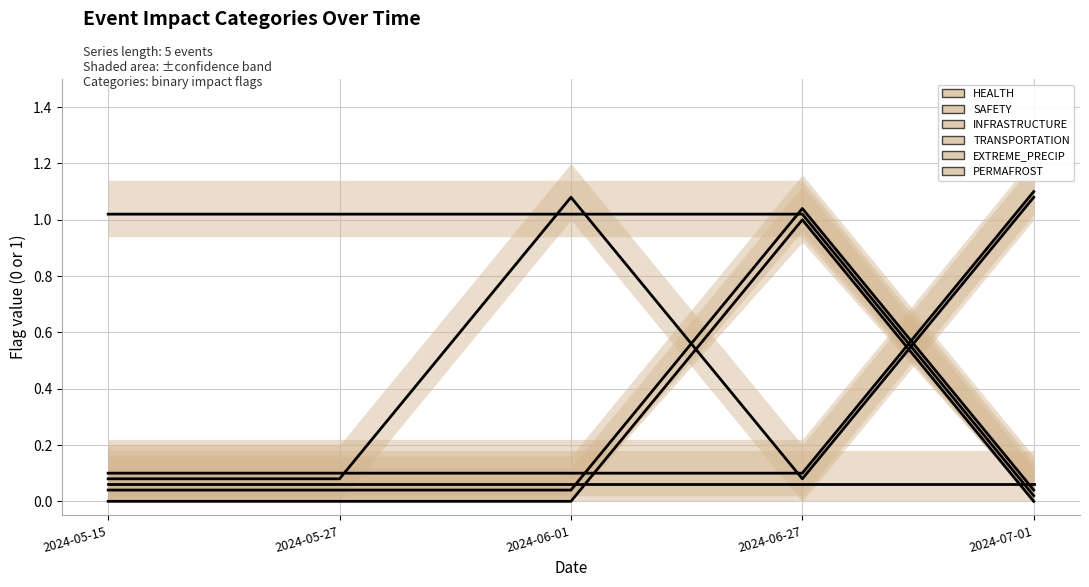

Reading left to right, extract all data points from this chart.

HEALTH: 0.0	0.0	0.0	1.0	0.0
SAFETY: 1.0	1.0	1.0	1.0	0.0
INFRASTRUCTURE: 0.0	0.0	0.0	1.0	0.0
TRANSPORTATION: 0.1	0.1	0.1	0.1	0.1
EXTREME_PRECIP: 0.1	0.1	1.1	0.1	1.1
PERMAFROST: 0.1	0.1	0.1	0.1	1.1